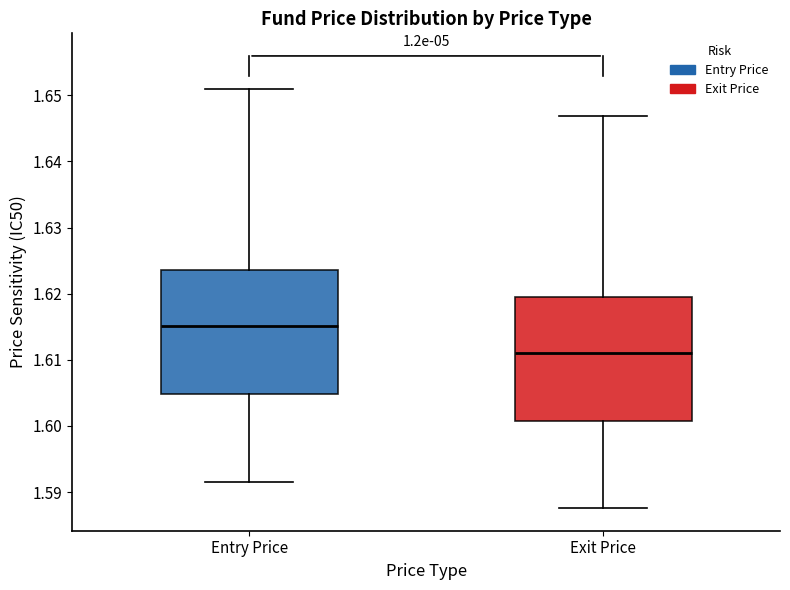

Which box's median line is the highest?

Entry Price